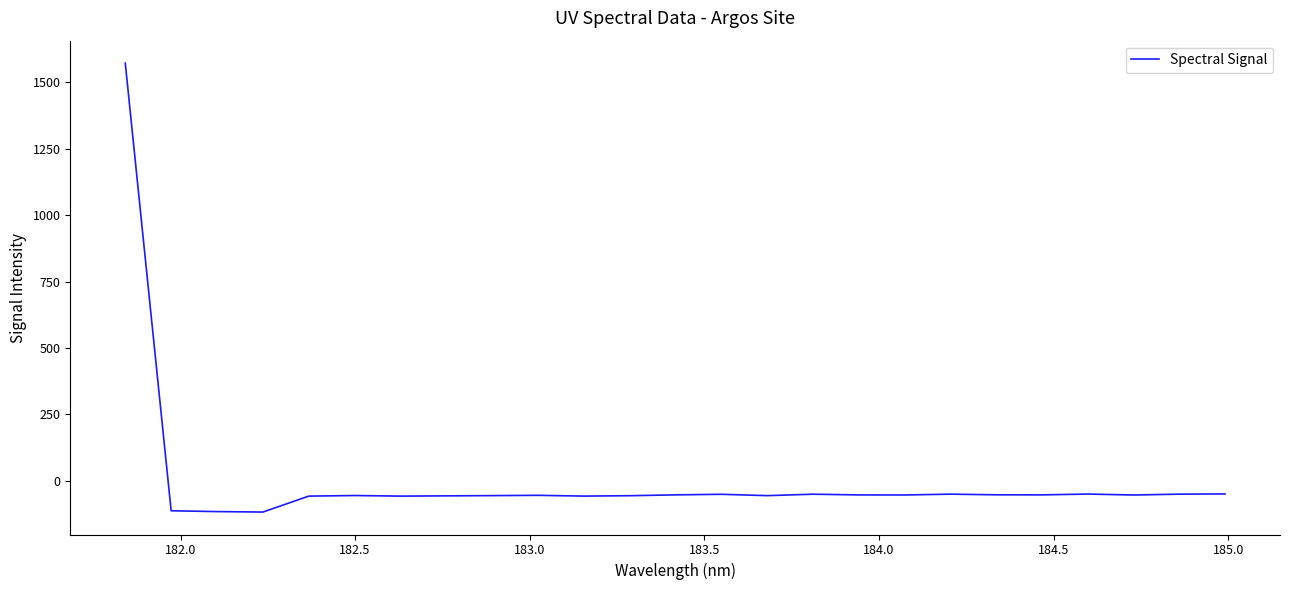

What is the smallest value displayed?

-117.0